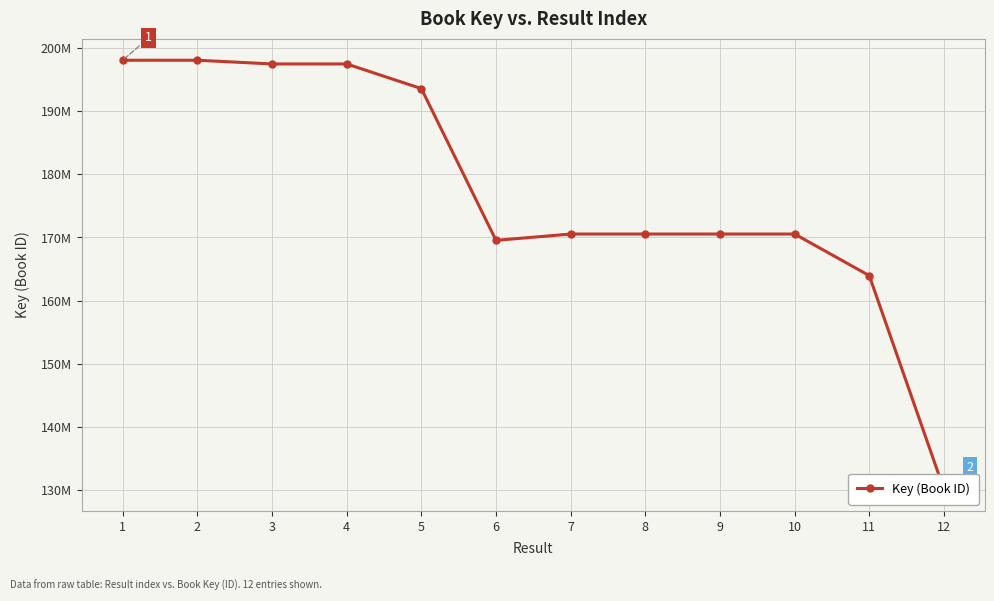

What is the value of the 4th point from the left?

197501190